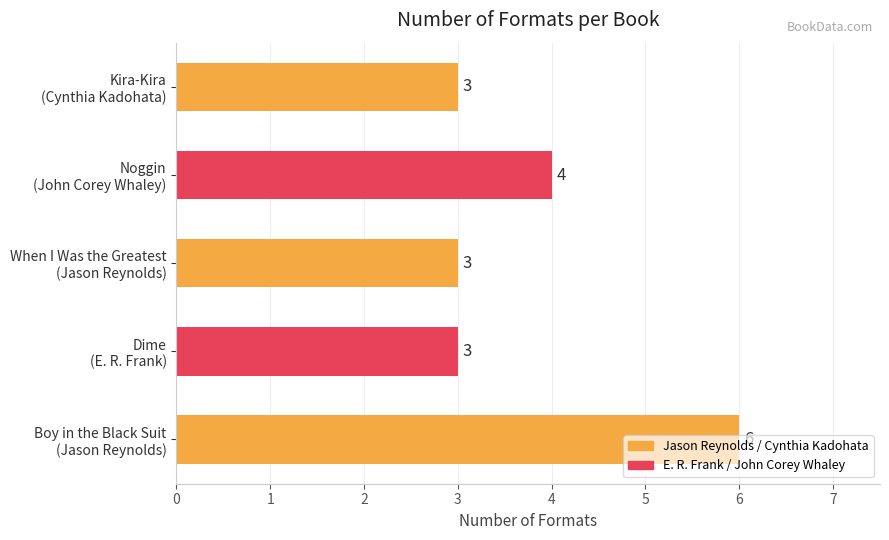

What is the smallest value displayed?

3